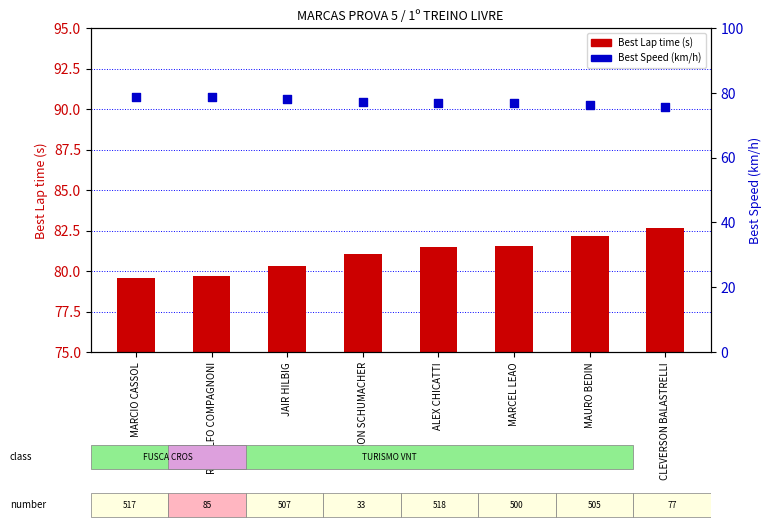

Which series has the largest total across all categories?

Best Lap time